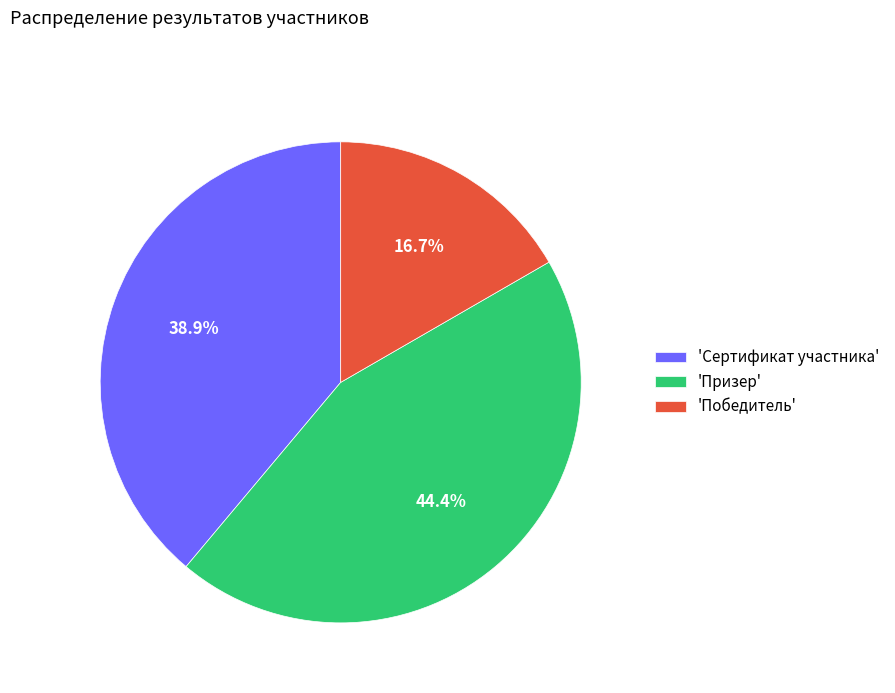

What percentage is NOT represented by 'Сертификат участника'?

61.1%